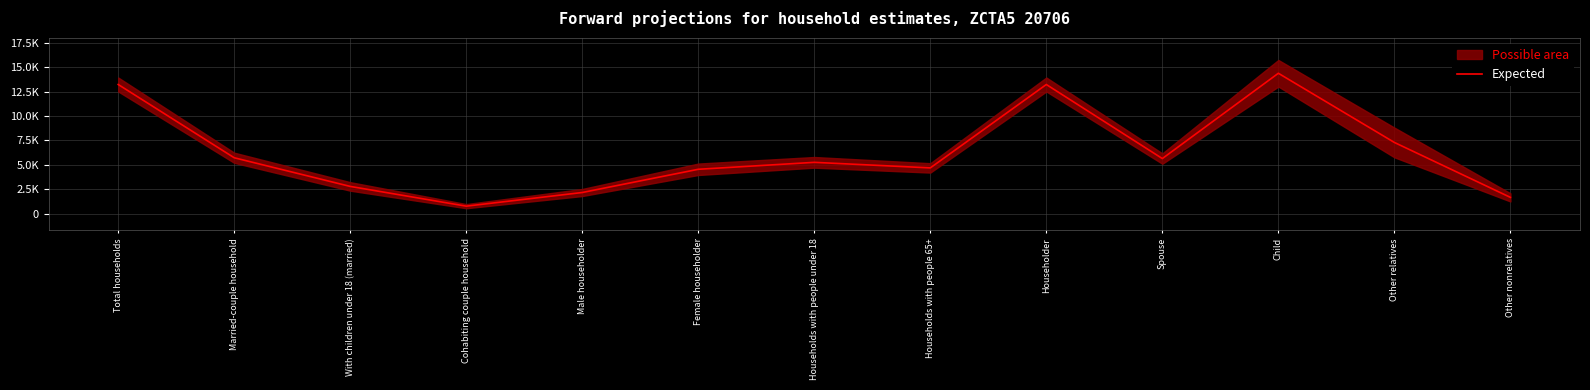

Is this an area chart (filled region under the line)?

No